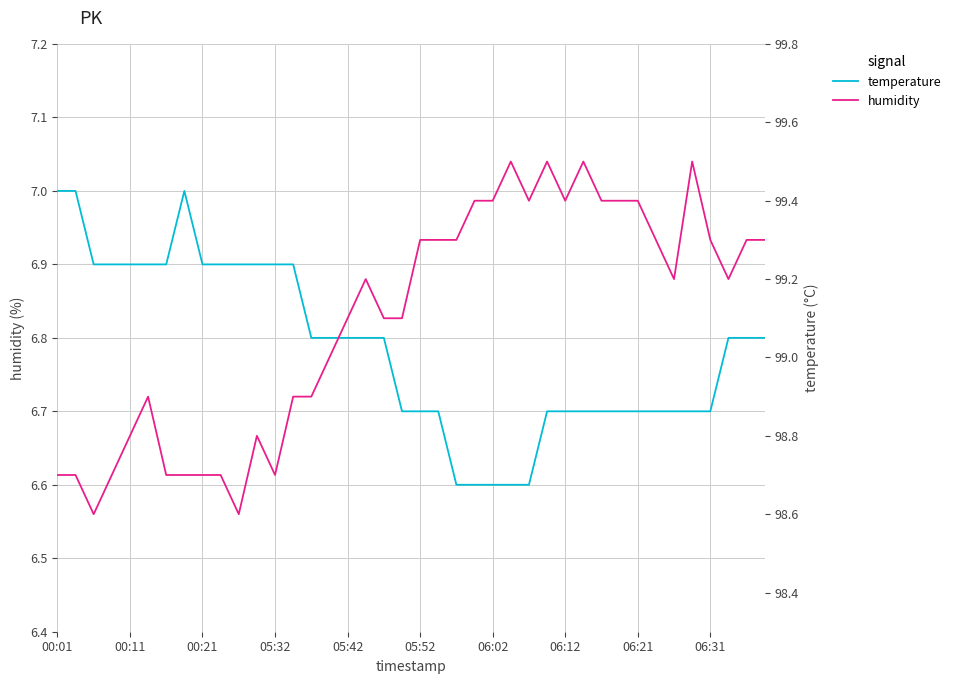

Which series has the widest spread of values?

humidity